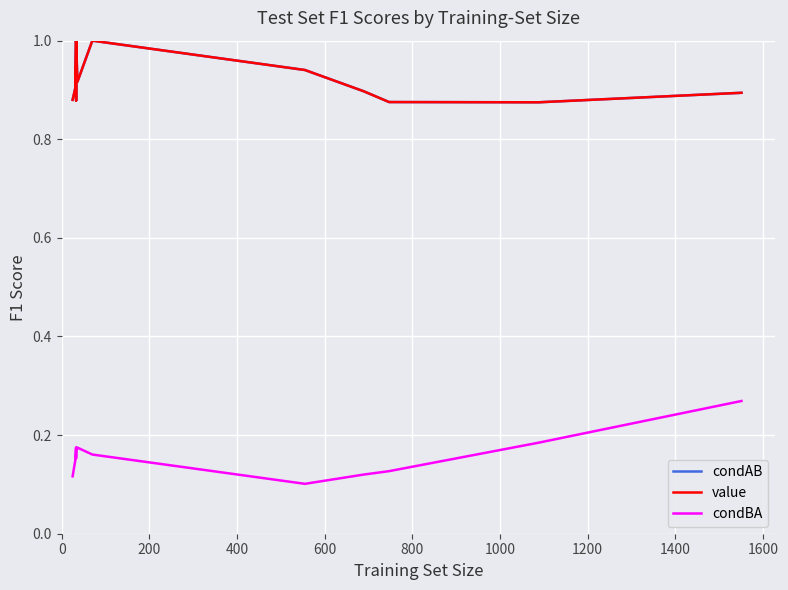

What is the difference between the maximum and second lowest values in the value series?

0.1